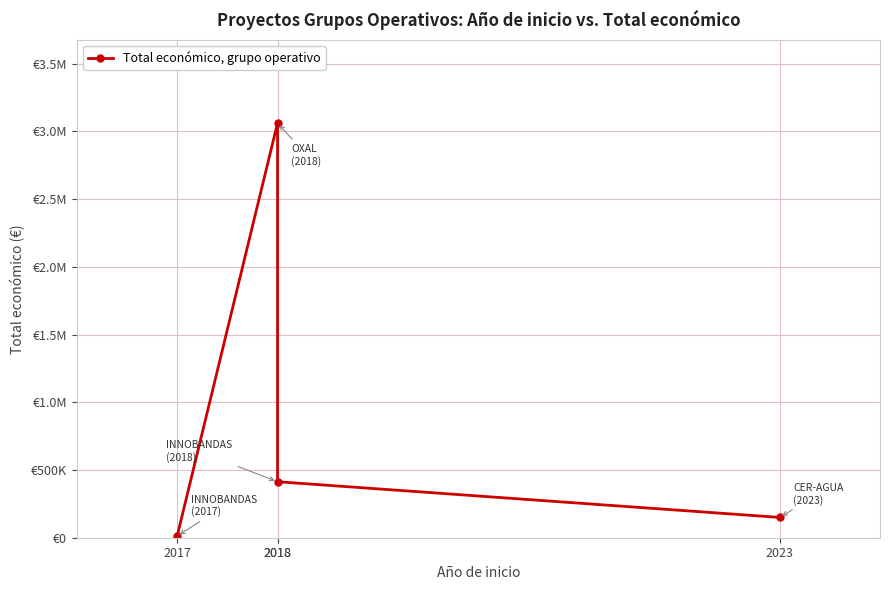

How many lines are shown in the chart?

1